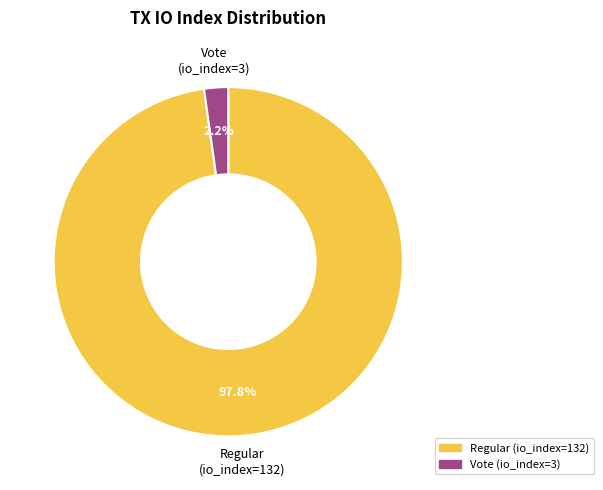

Does Vote (io_index=3) account for over 50% of the chart?

No